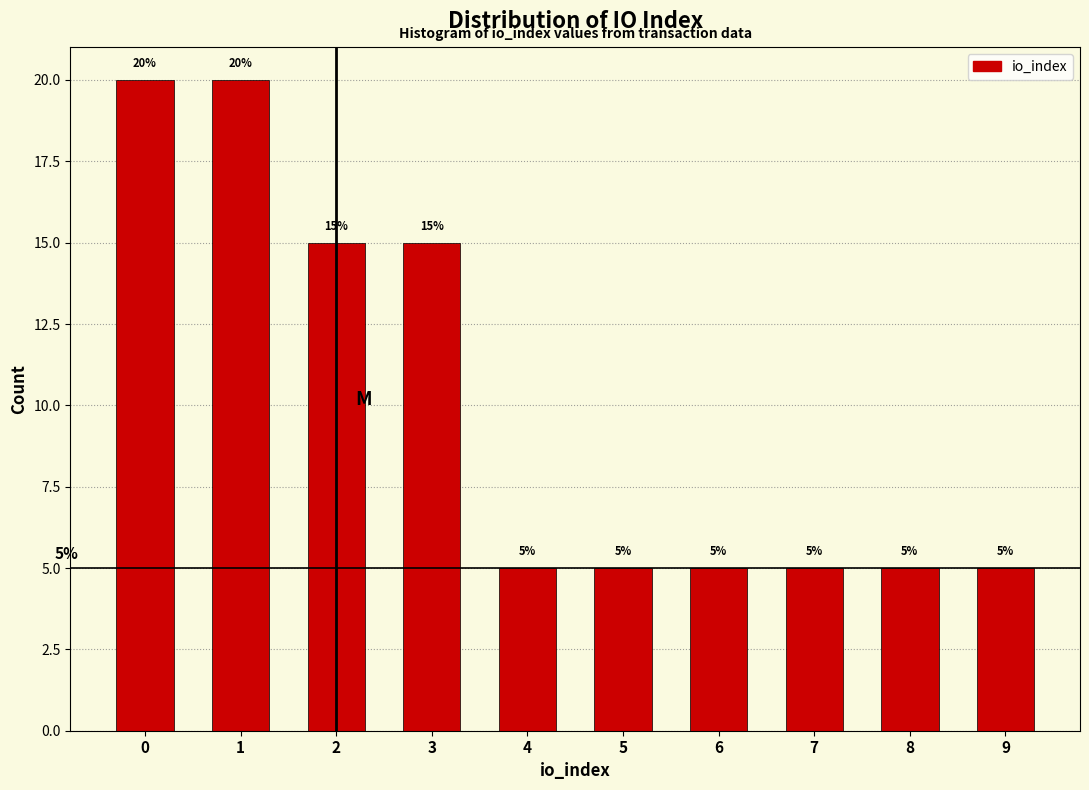

What is the height of the bar covering 4.5 to 5.5 on the x-axis?

5